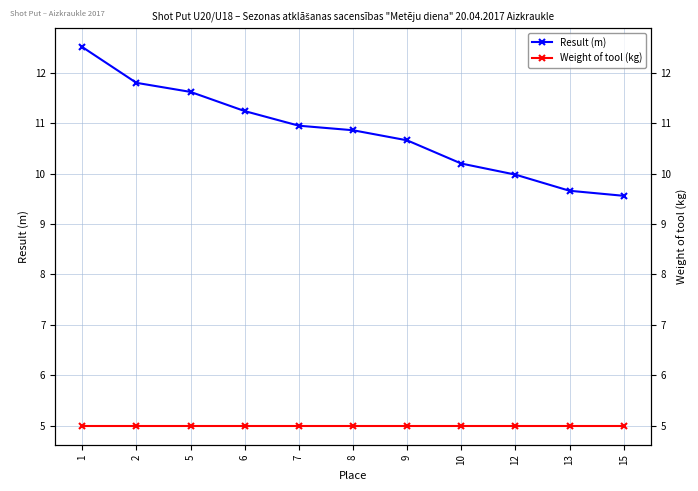

Reading right to left, extract all data points from this chart.

Result (m): 9.6	9.7	10.0	10.2	10.7	10.9	10.9	11.2	11.6	11.8	12.5
Weight of tool (kg): 5.0	5.0	5.0	5.0	5.0	5.0	5.0	5.0	5.0	5.0	5.0